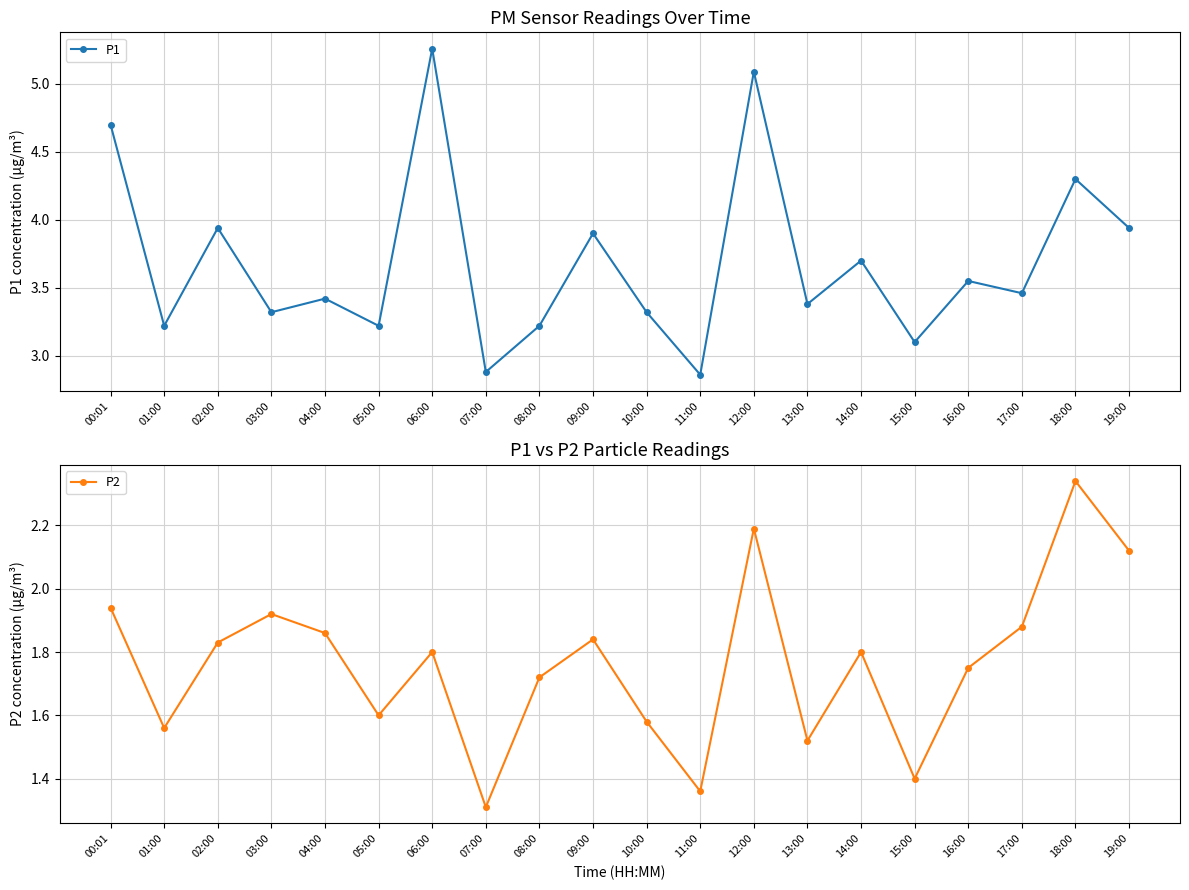

True or false: P2 and P1 intersect in this chart.

False